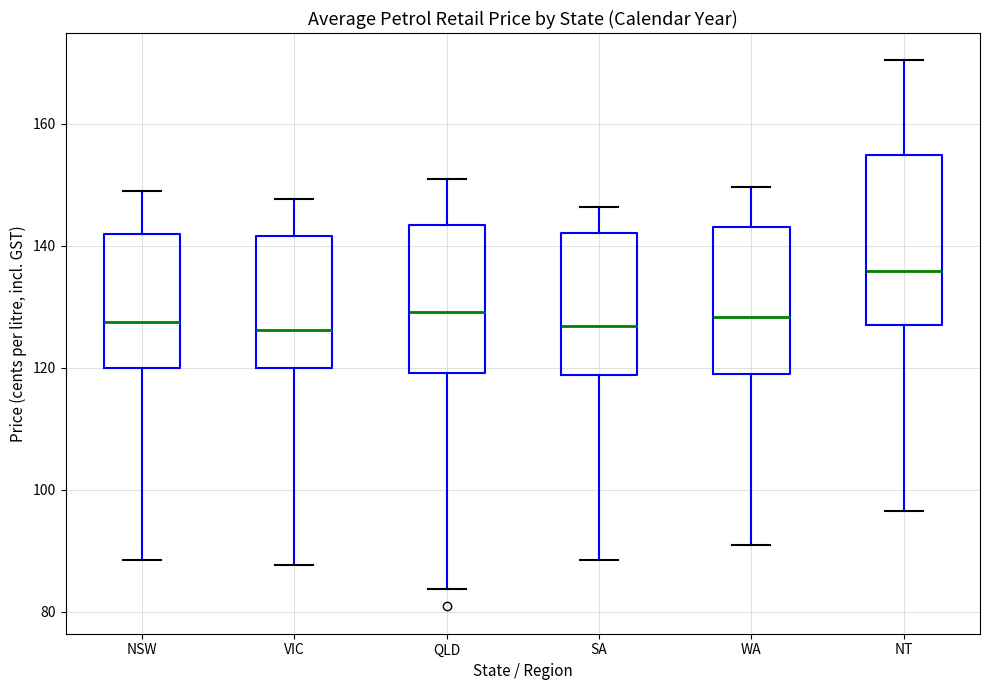

Where does the median line of the box for NT sit on the y-axis? The values are not printed on the chart, so give them approximately, as read against the axis.

136